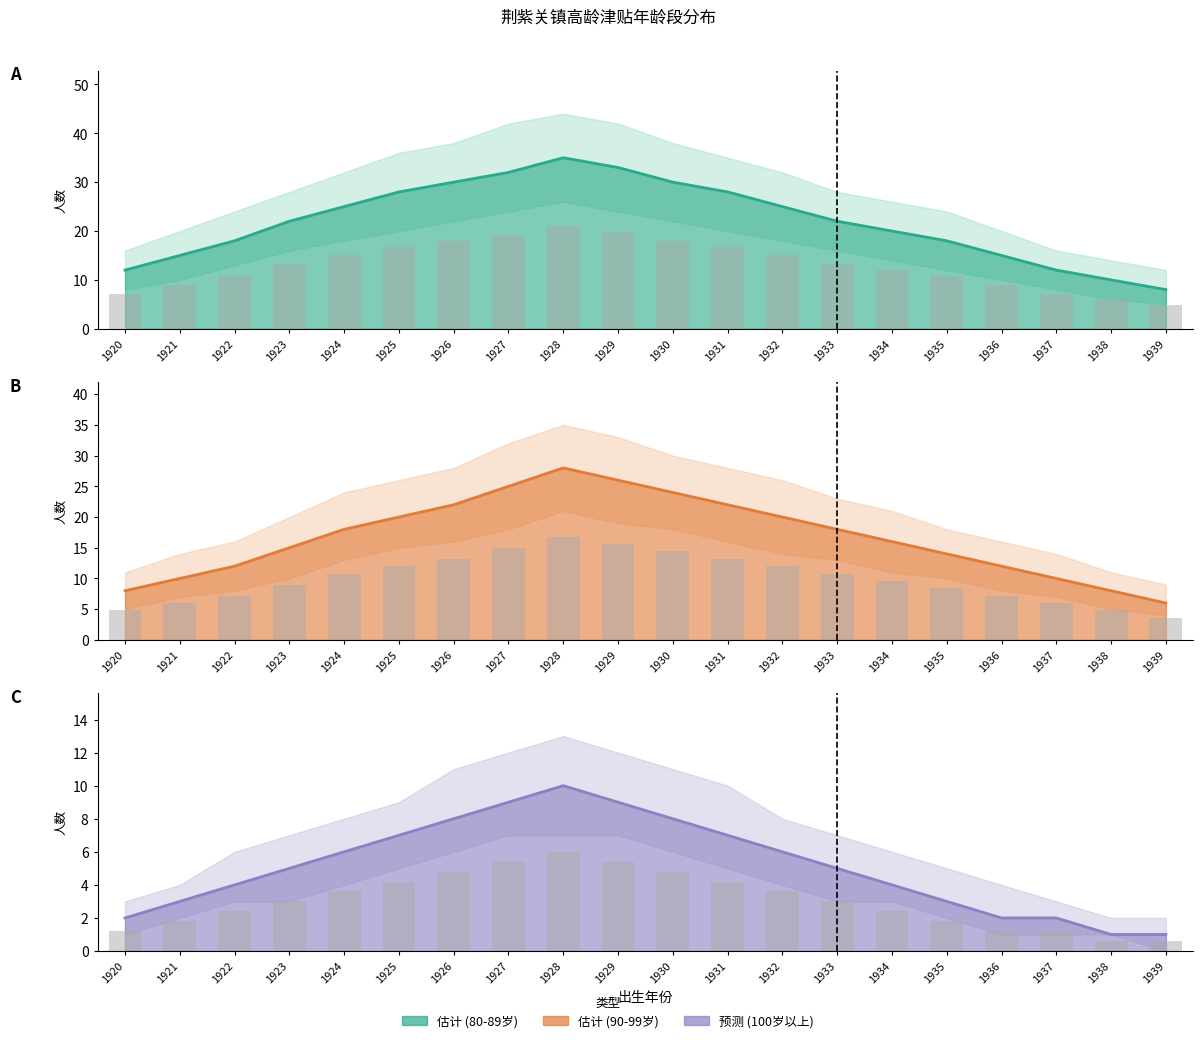

Reading left to right, what are all the values shown in this chart?

80-89岁 估计: 1920=12.0	1921=15.0	1922=18.0	1923=22.0	1924=25.0	1925=28.0	1926=30.0	1927=32.0	1928=35.0	1929=33.0	1930=30.0	1931=28.0	1932=25.0	1933=22.0	1934=20.0	1935=18.0	1936=15.0	1937=12.0	1938=10.0	1939=8.0
80-89岁 数据: 1920=7.2	1921=9.0	1922=10.8	1923=13.2	1924=15.0	1925=16.8	1926=18.0	1927=19.2	1928=21.0	1929=19.8	1930=18.0	1931=16.8	1932=15.0	1933=13.2	1934=12.0	1935=10.8	1936=9.0	1937=7.2	1938=6.0	1939=4.8
90-99岁 估计: 1920=8.0	1921=10.0	1922=12.0	1923=15.0	1924=18.0	1925=20.0	1926=22.0	1927=25.0	1928=28.0	1929=26.0	1930=24.0	1931=22.0	1932=20.0	1933=18.0	1934=16.0	1935=14.0	1936=12.0	1937=10.0	1938=8.0	1939=6.0
90-99岁 数据: 1920=4.8	1921=6.0	1922=7.2	1923=9.0	1924=10.8	1925=12.0	1926=13.2	1927=15.0	1928=16.8	1929=15.6	1930=14.4	1931=13.2	1932=12.0	1933=10.8	1934=9.6	1935=8.4	1936=7.2	1937=6.0	1938=4.8	1939=3.6
100岁以上 估计: 1920=2.0	1921=3.0	1922=4.0	1923=5.0	1924=6.0	1925=7.0	1926=8.0	1927=9.0	1928=10.0	1929=9.0	1930=8.0	1931=7.0	1932=6.0	1933=5.0	1934=4.0	1935=3.0	1936=2.0	1937=2.0	1938=1.0	1939=1.0
100岁以上 数据: 1920=1.2	1921=1.8	1922=2.4	1923=3.0	1924=3.6	1925=4.2	1926=4.8	1927=5.4	1928=6.0	1929=5.4	1930=4.8	1931=4.2	1932=3.6	1933=3.0	1934=2.4	1935=1.8	1936=1.2	1937=1.2	1938=0.6	1939=0.6